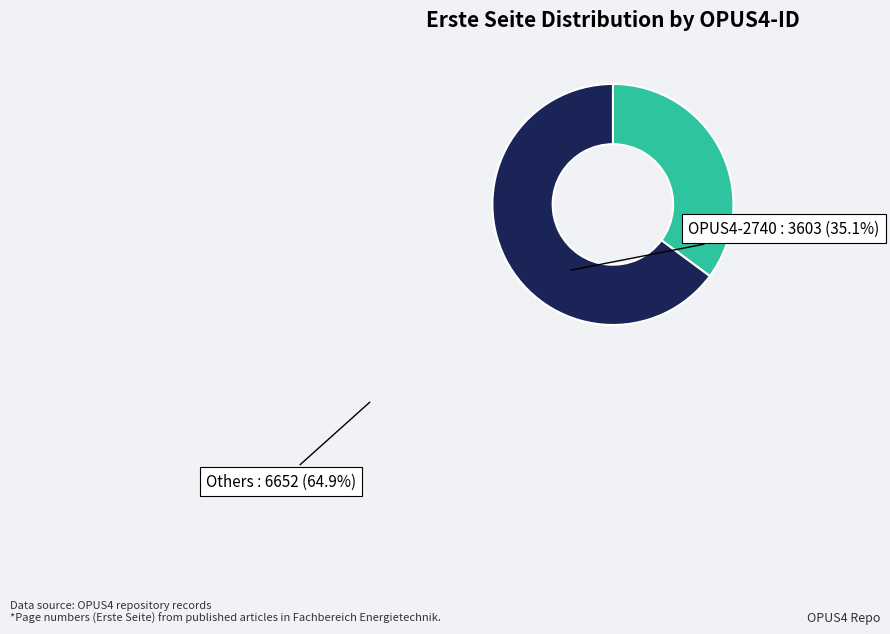

Which category has the biggest portion of the pie?

Others